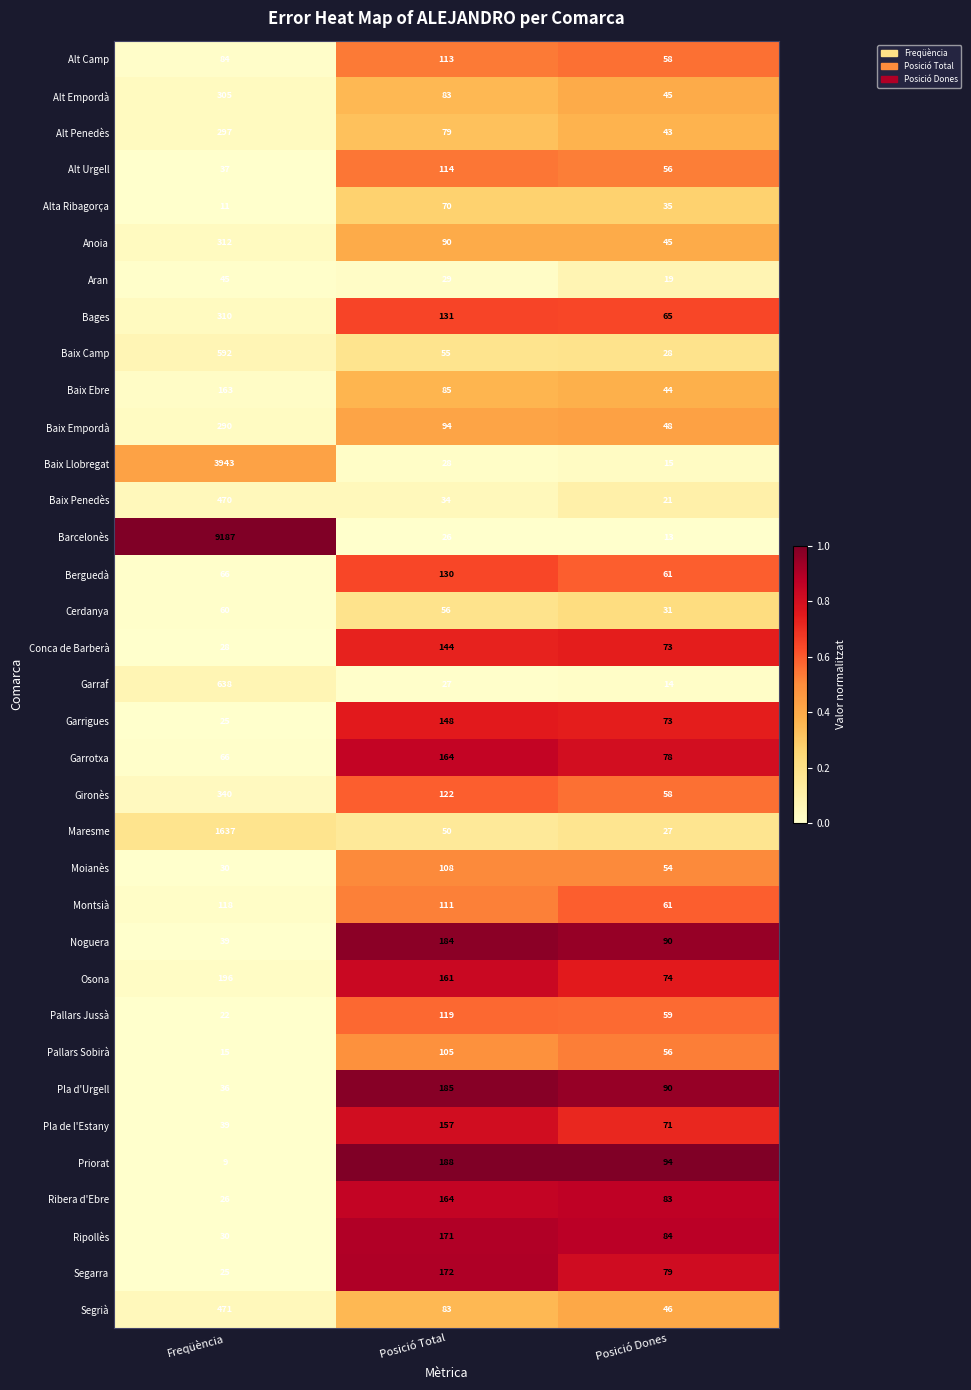

Which series has the largest range (max minus min)?

Barcelonès